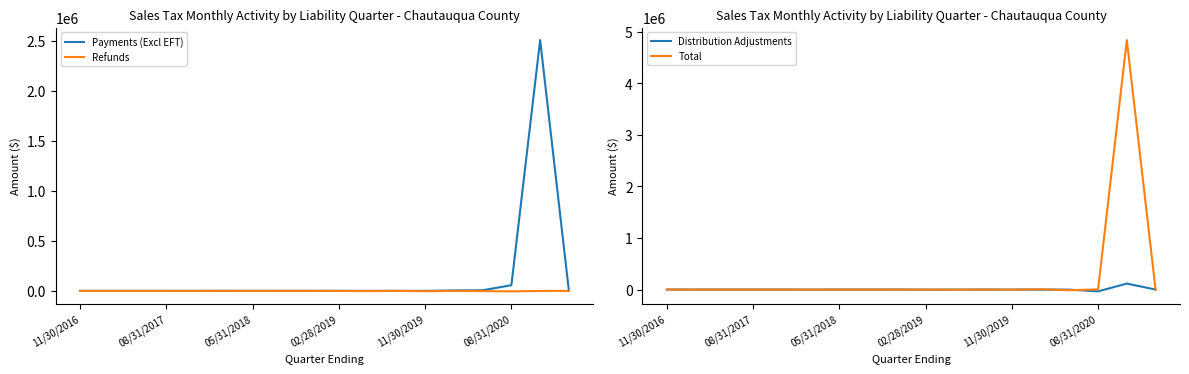

Is this an area chart (filled region under the line)?

No